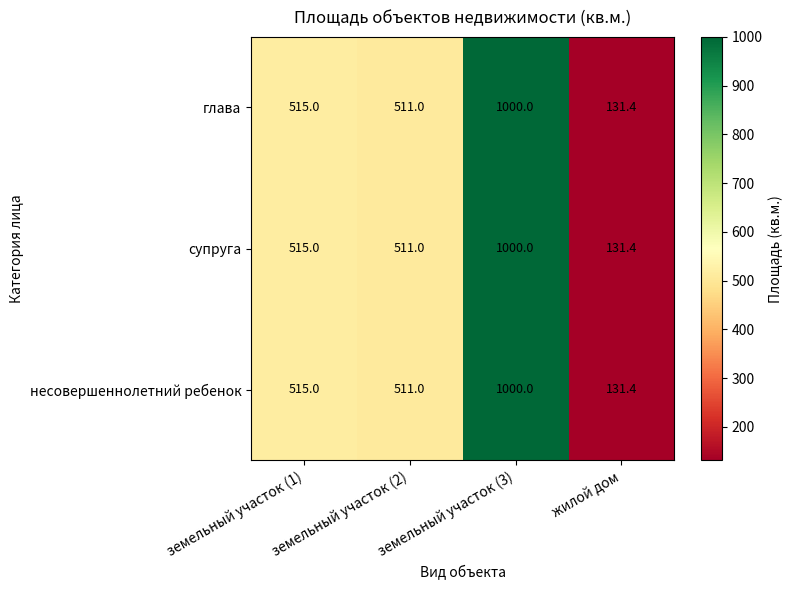

At which category is the sum across all series the highest?

земельный участок (3)